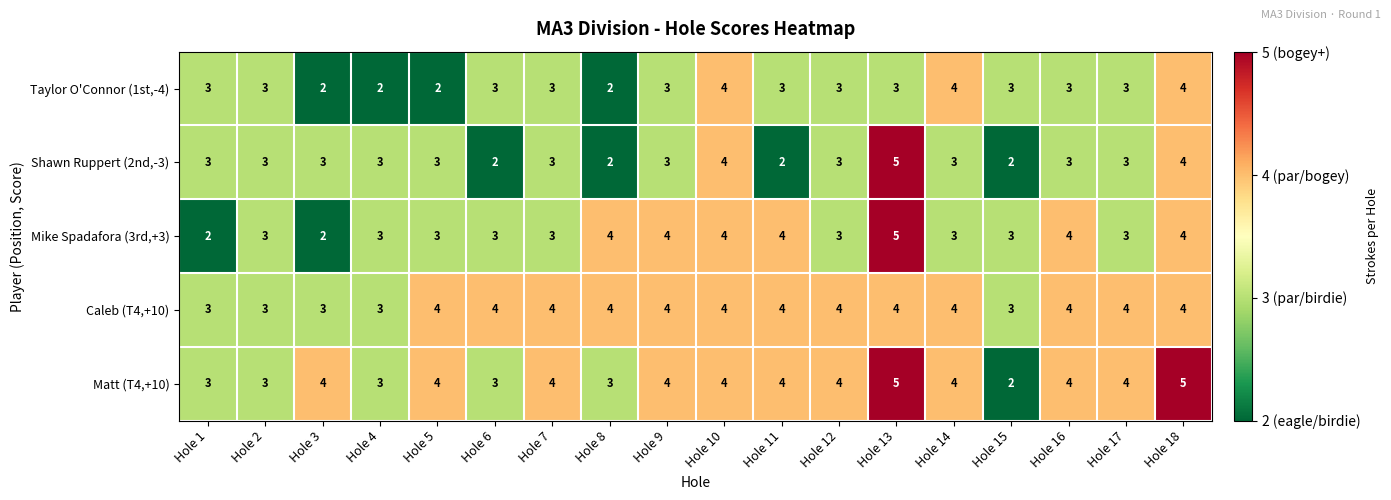

How many distinct data groups are displayed?

5